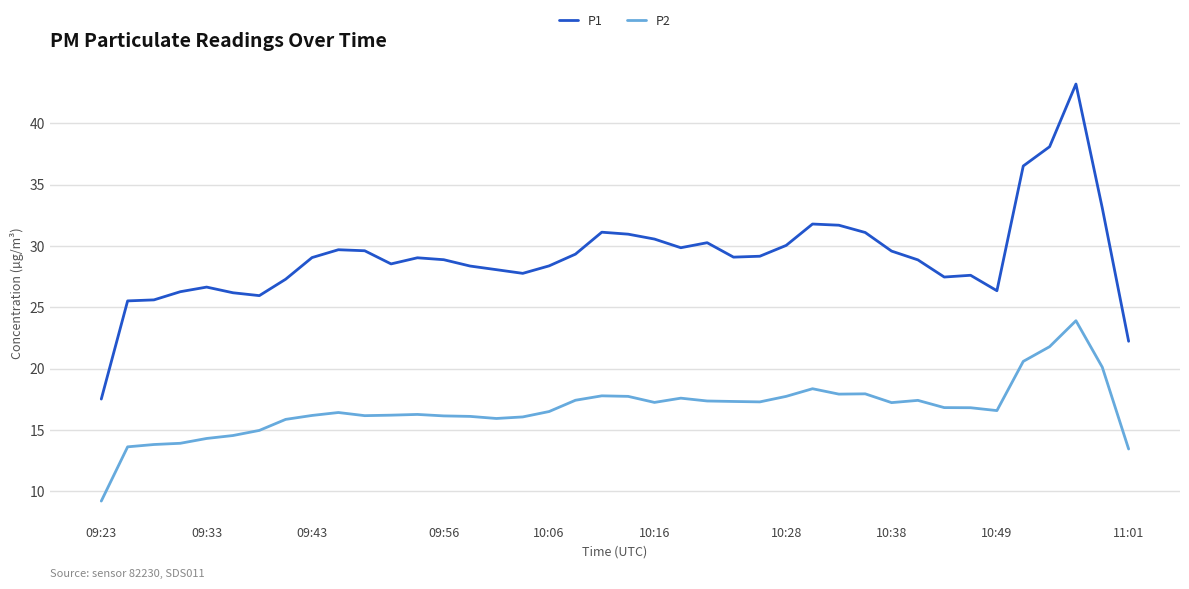

What are all the series names shown in the legend?

P1, P2